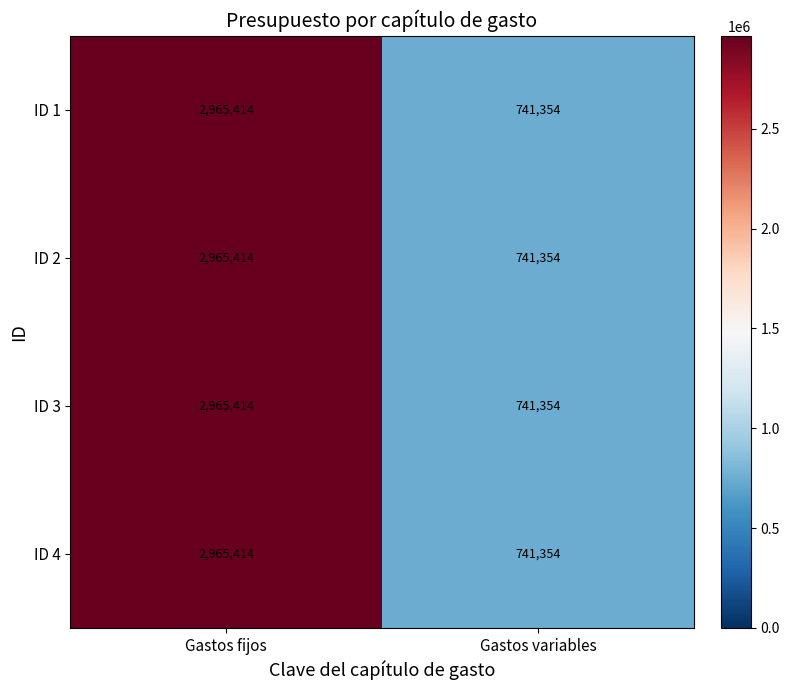

How many data points does each series have?

2